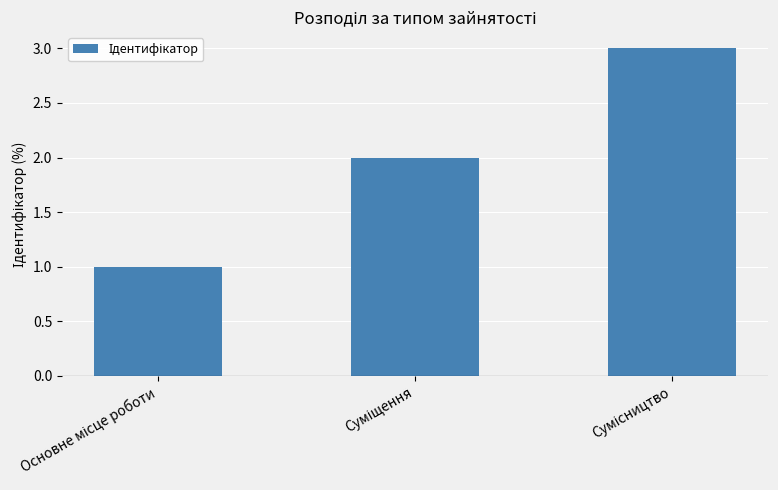

What is the maximum value shown in the chart?

3